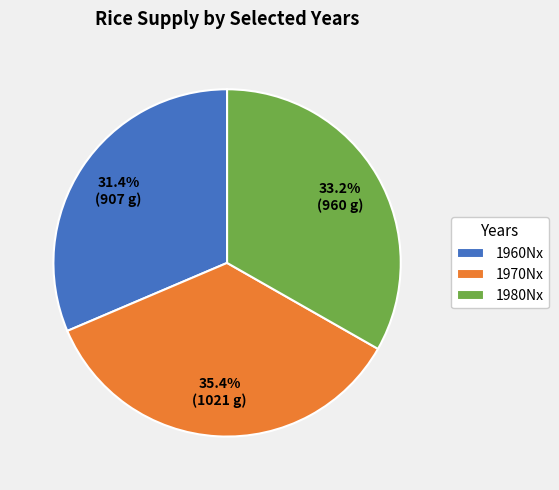

Does any single category account for the majority?

No